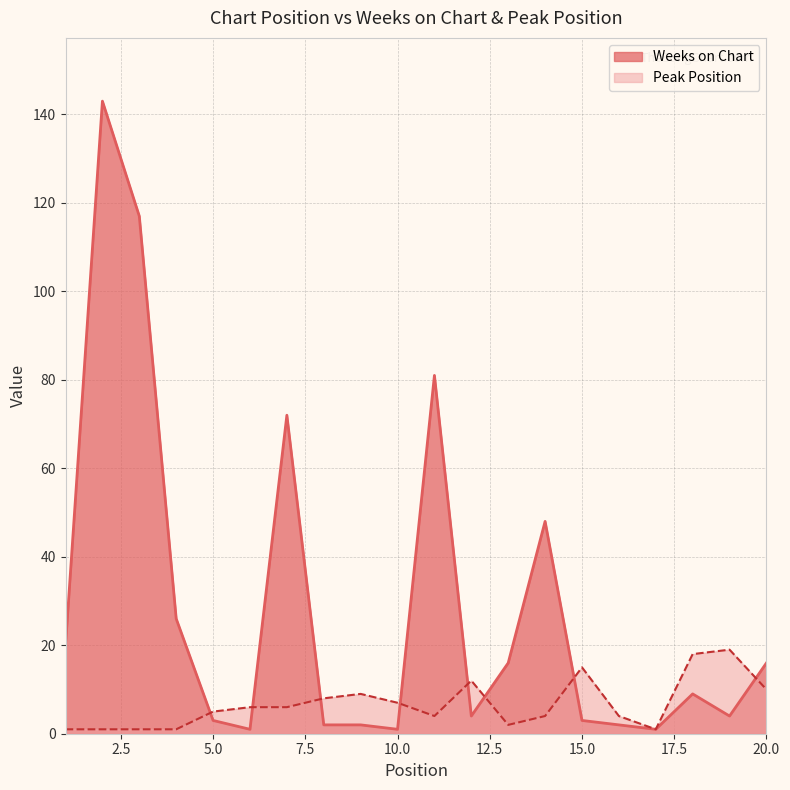

Between 1 and 15, which is larger?

1